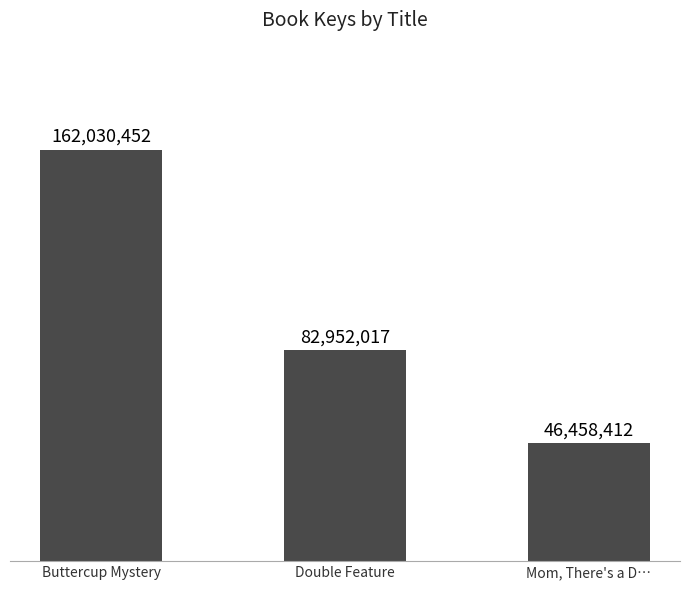

Rank the categories by value from highest to lowest.

Buttercup Mystery, Double Feature, Mom, There's a D…